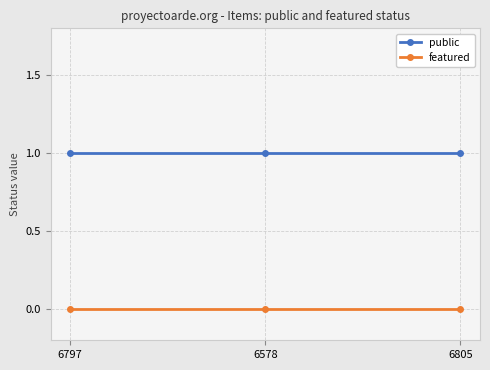

Reading left to right, transcribe all the data shown in this chart.

public: 1	1	1
featured: 0	0	0